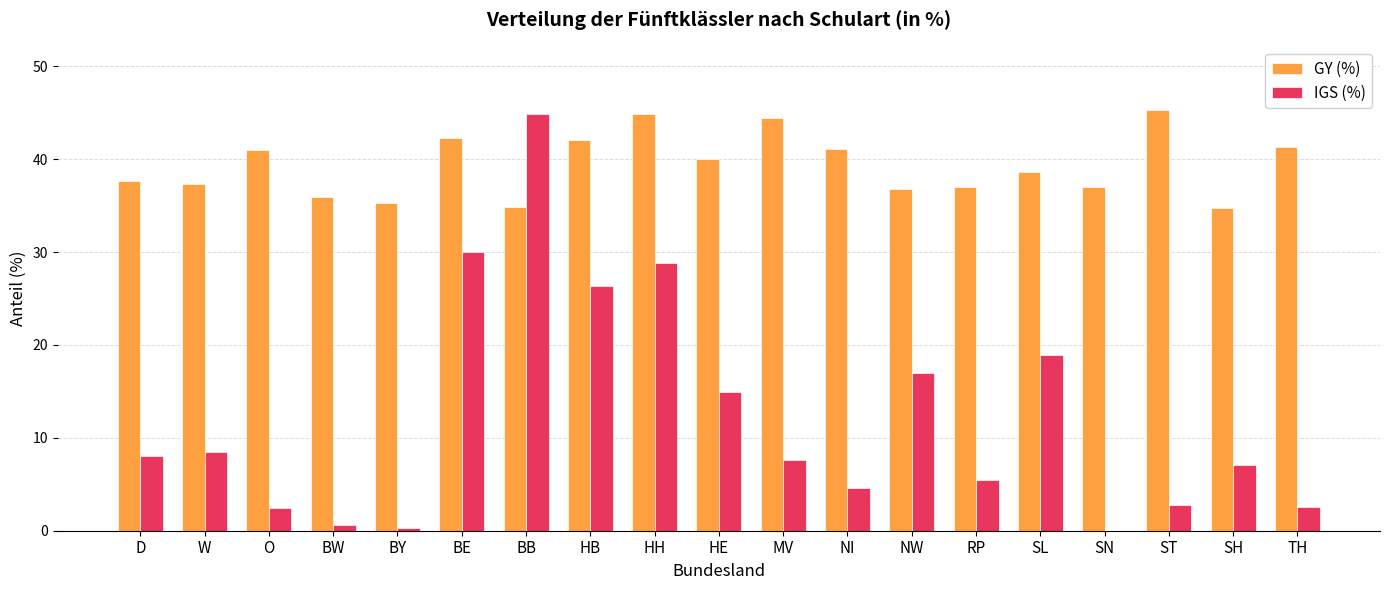

Read the IGS (%) value at W.

8.5